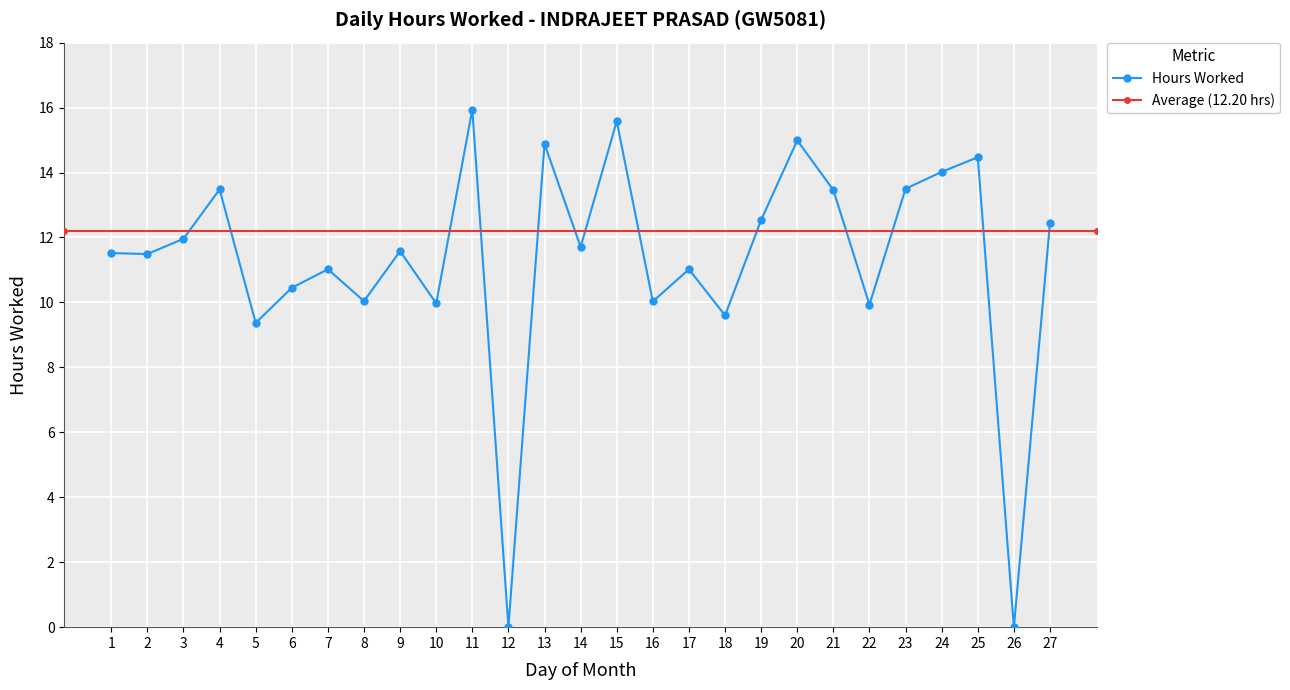

Reading left to right, transcribe all the data shown in this chart.

11.5	11.5	12.0	13.5	9.4	10.4	11.0	10.0	11.6	10.0	15.9	0.0	14.9	11.7	15.6	10.0	11.0	9.6	12.5	15.0	13.5	9.9	13.5	14.0	14.5	0.0	12.4